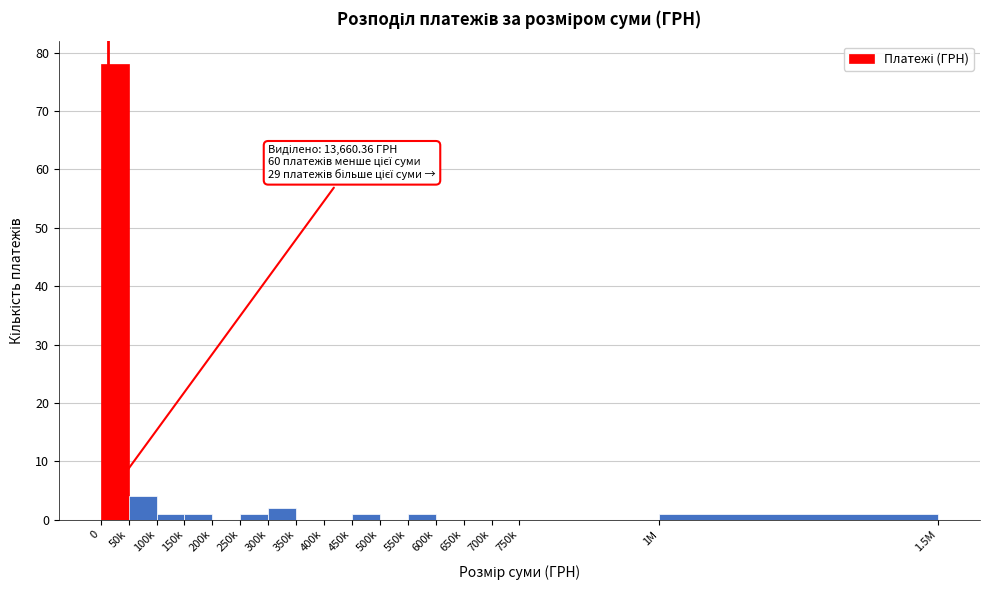

Reading right to left, transcribe all the data shown in this chart.

1M=1	750k=0	700k=0	650k=0	600k=0	550k=1	500k=0	450k=1	400k=0	350k=0	300k=2	250k=1	200k=0	150k=1	100k=1	50k=4	0=78